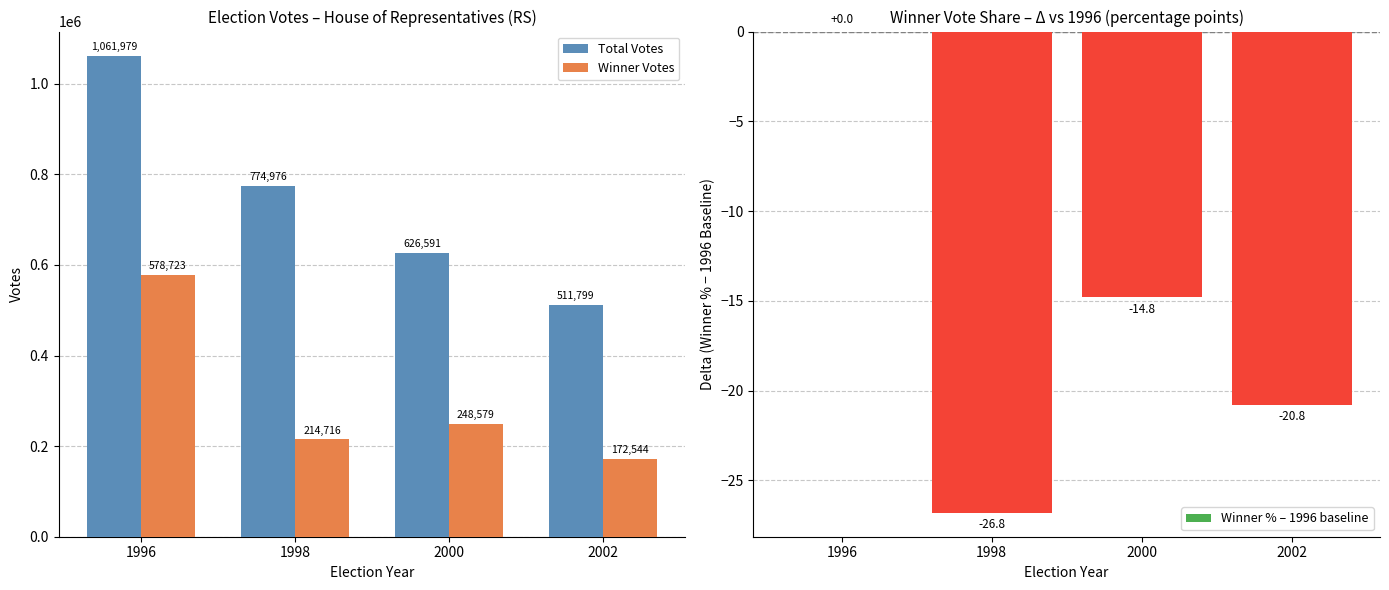

Is the value of Total Votes at 1996 greater than the value of Winner % – 1996 baseline at 1996?

Yes